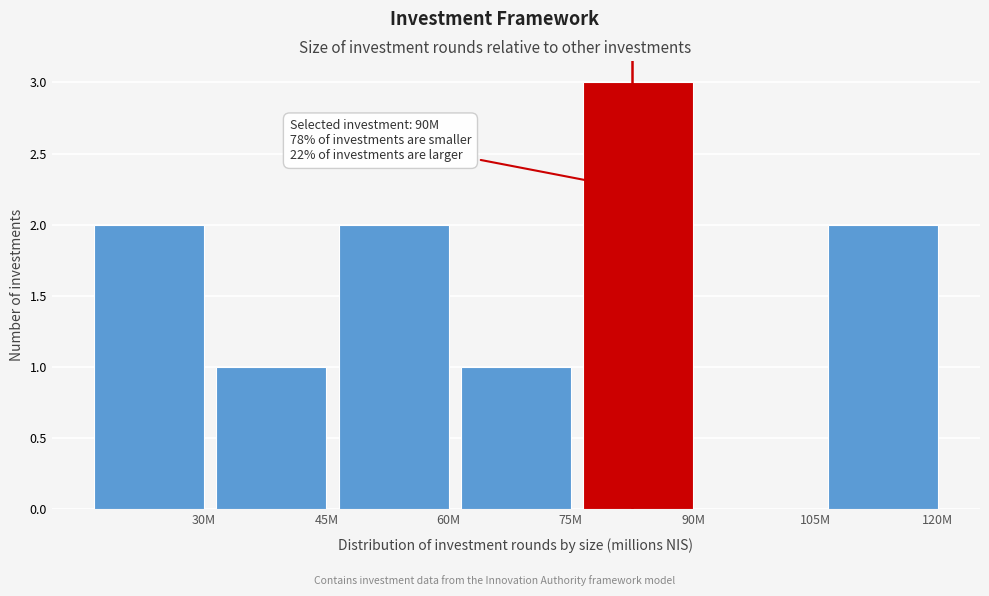

Reading left to right, what are all the values shown in this chart?

30M=2	45M=1	60M=2	75M=1	90M=3	105M=0	120M=2